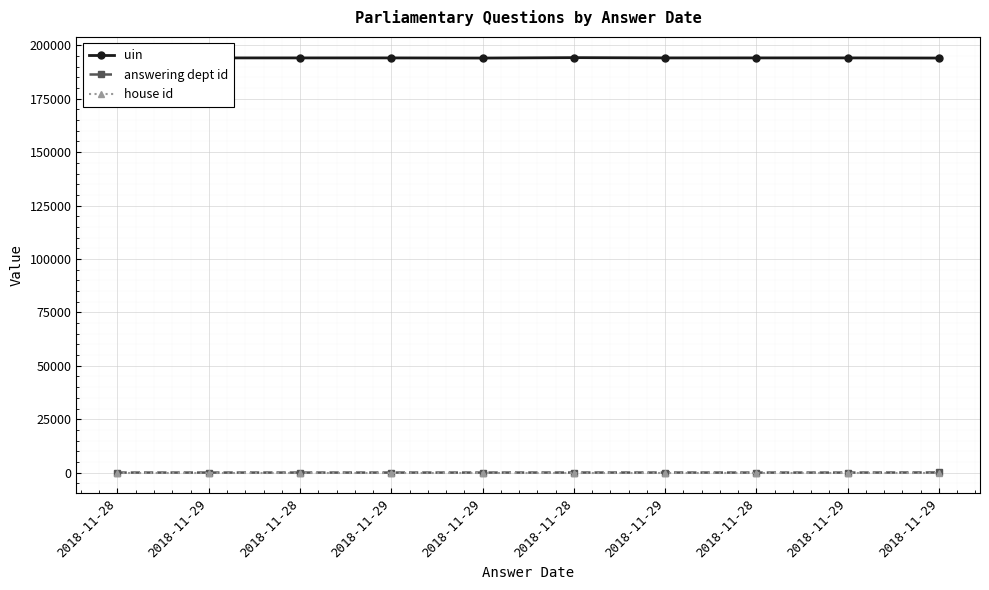

At which label is house id closest to 1?

2018-11-28